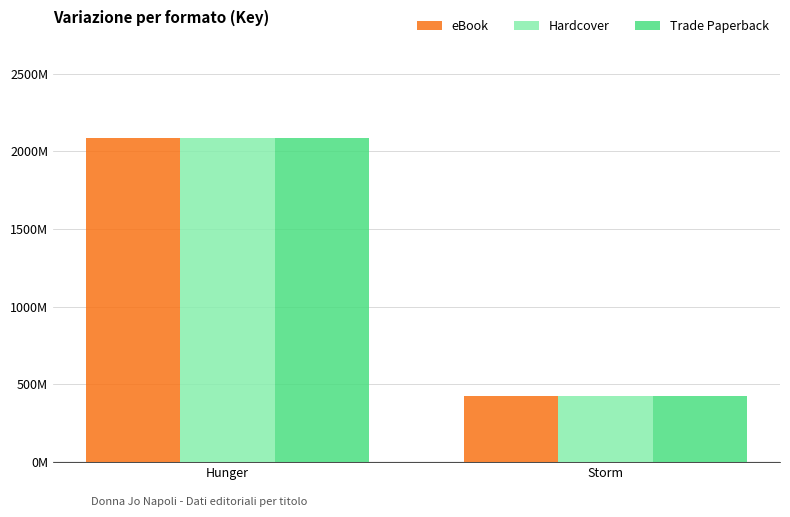

Which category has the lowest value across all series?

Storm